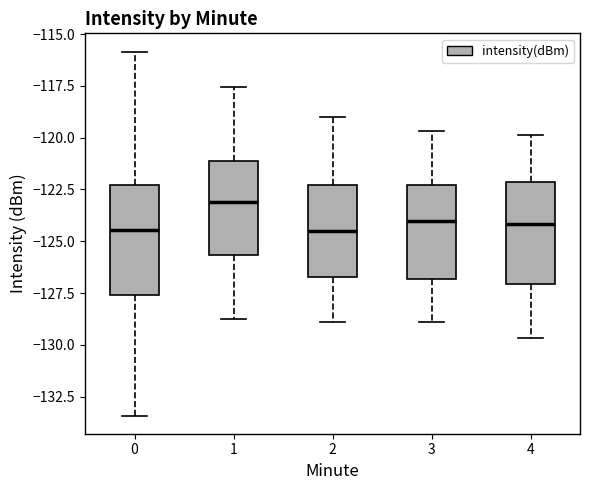

Reading left to right, transcribe this box plot: for each box, give where its median line is, the range the box spans, and where its two whiskers end, as read against the y-axis. The values are not printed on the chart, so give them approximately, as read against the axis.

0: median -124.5, box -127.5 to -122.5, whiskers -133.5 to -116.0
1: median -123.0, box -125.5 to -121.0, whiskers -129.0 to -117.5
2: median -124.5, box -126.5 to -122.5, whiskers -129.0 to -119.0
3: median -124.0, box -127.0 to -122.5, whiskers -129.0 to -119.5
4: median -124.0, box -127.0 to -122.0, whiskers -129.5 to -120.0